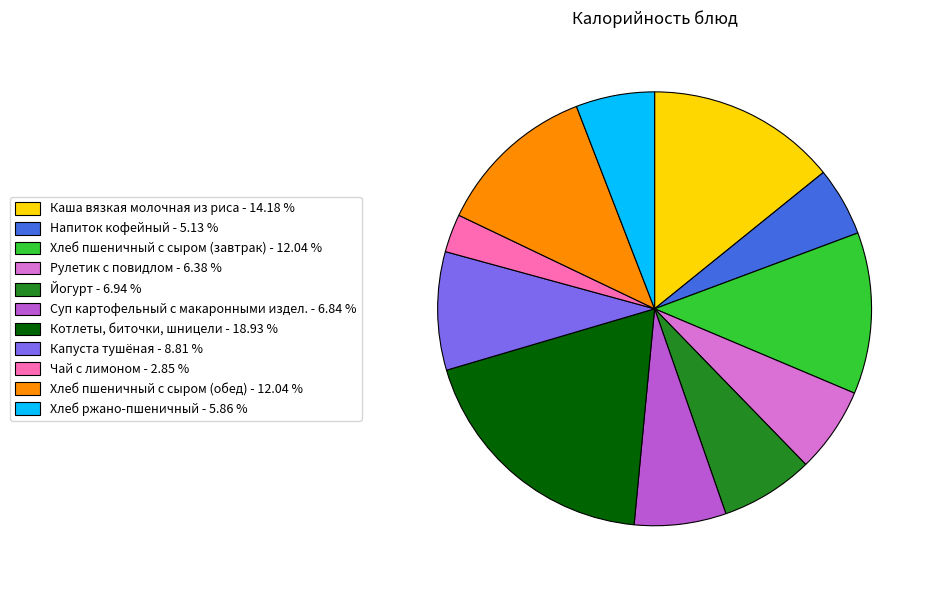

Between Каша вязкая молочная из риса - 14.18 % and Чай с лимоном - 2.85 %, which is larger?

Каша вязкая молочная из риса - 14.18 %